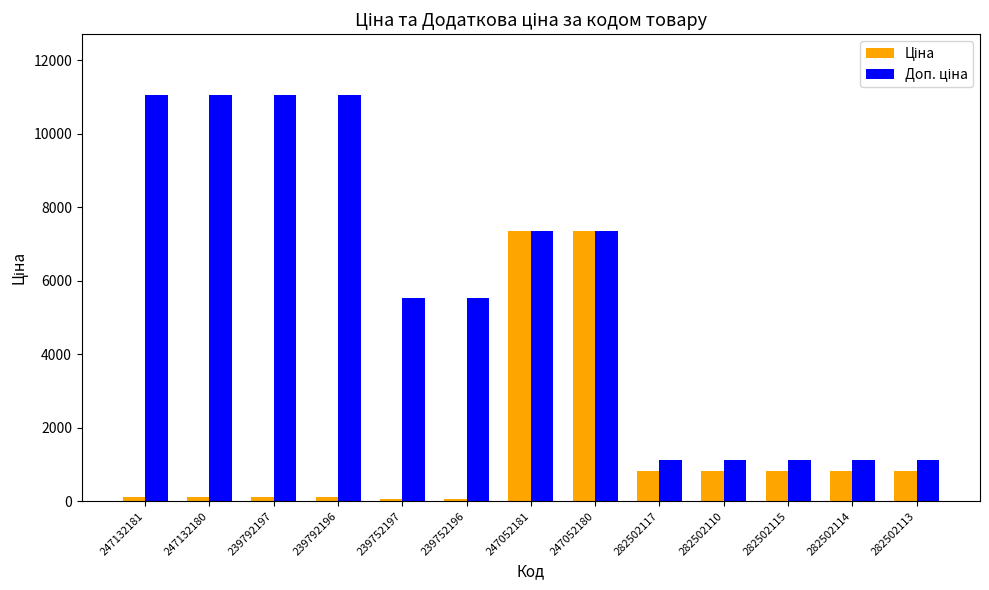

Which series has the largest range (max minus min)?

Доп. ціна